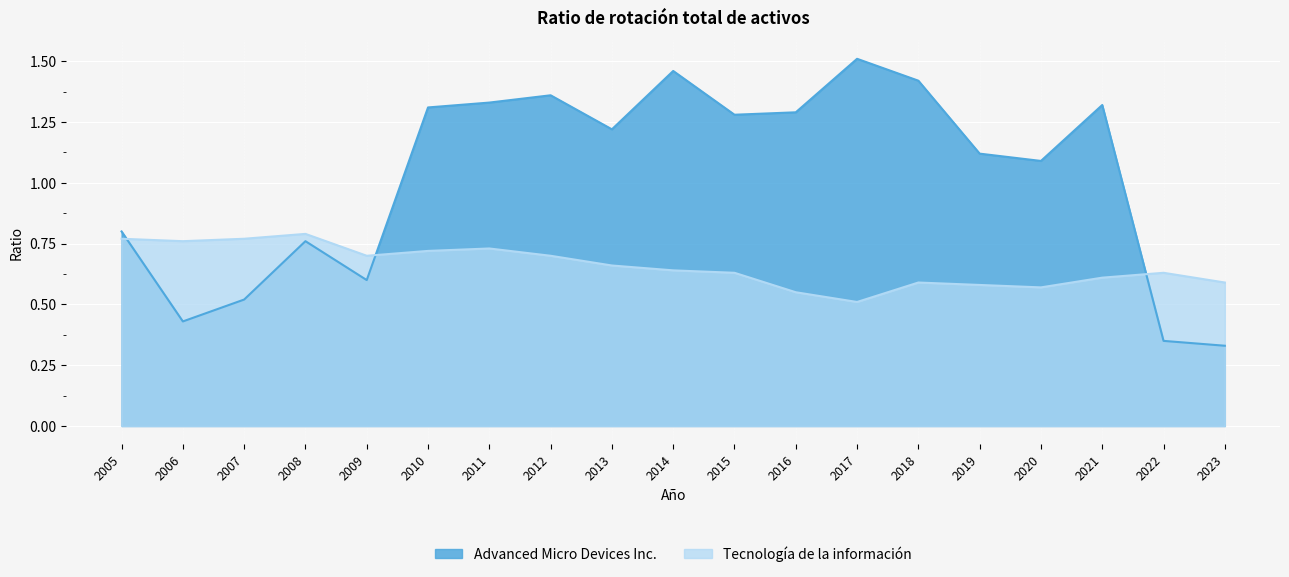

Rank the categories by Tecnología de la información value from highest to lowest.

2008, 2005, 2007, 2006, 2011, 2010, 2009, 2012, 2013, 2014, 2015, 2022, 2021, 2018, 2023, 2019, 2020, 2016, 2017